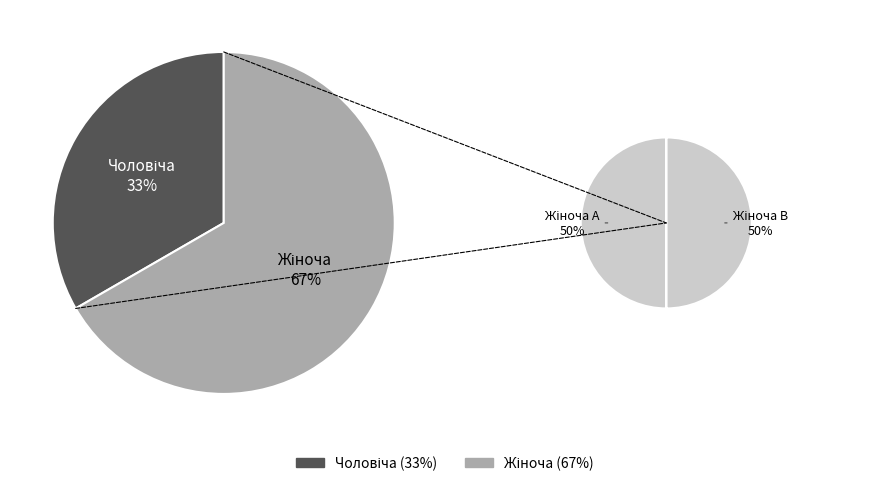

How many slices are in this pie chart?

2